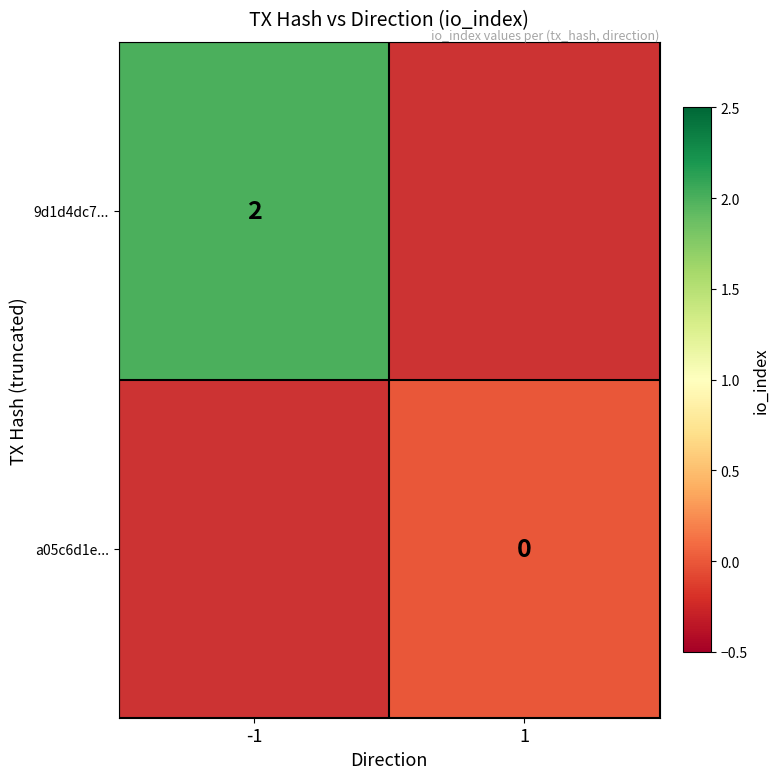

True or false: 9d1d4dc7... has a value of 2 at -1.

True